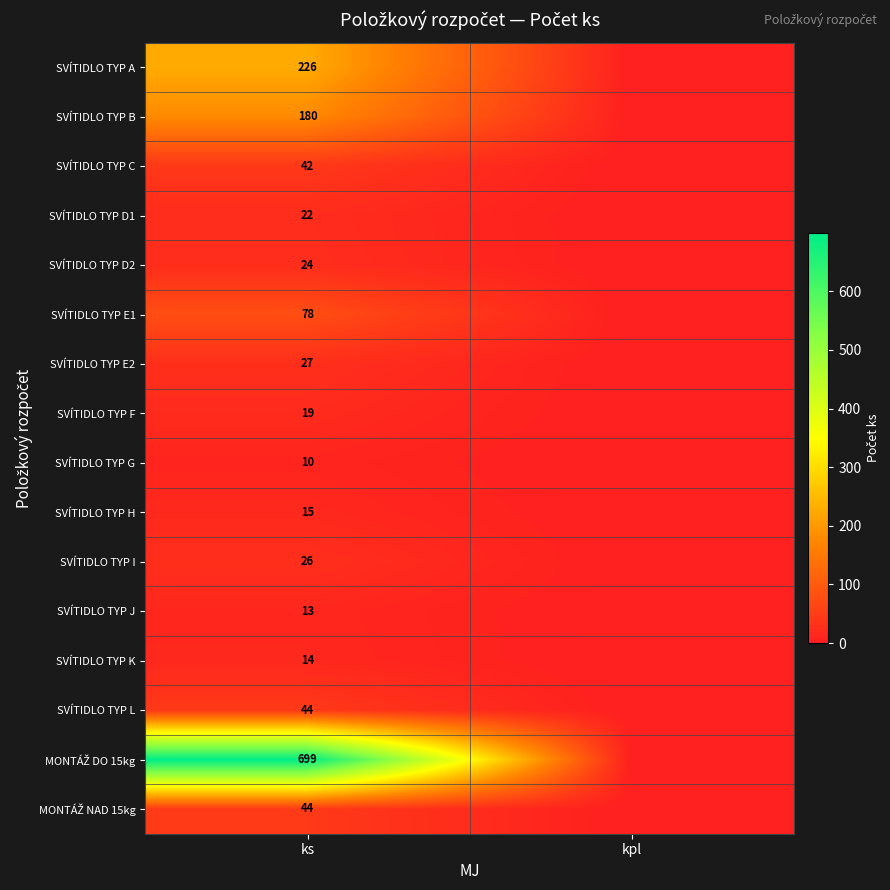

What is the spread (max minus min) of values at ks?

689